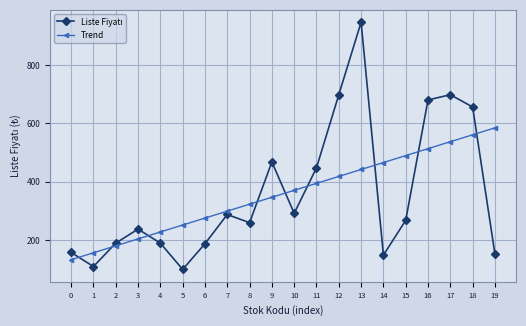

List the labels in order of Trend value, largest first.

19, 18, 17, 16, 15, 14, 13, 12, 11, 10, 9, 8, 7, 6, 5, 4, 3, 2, 1, 0